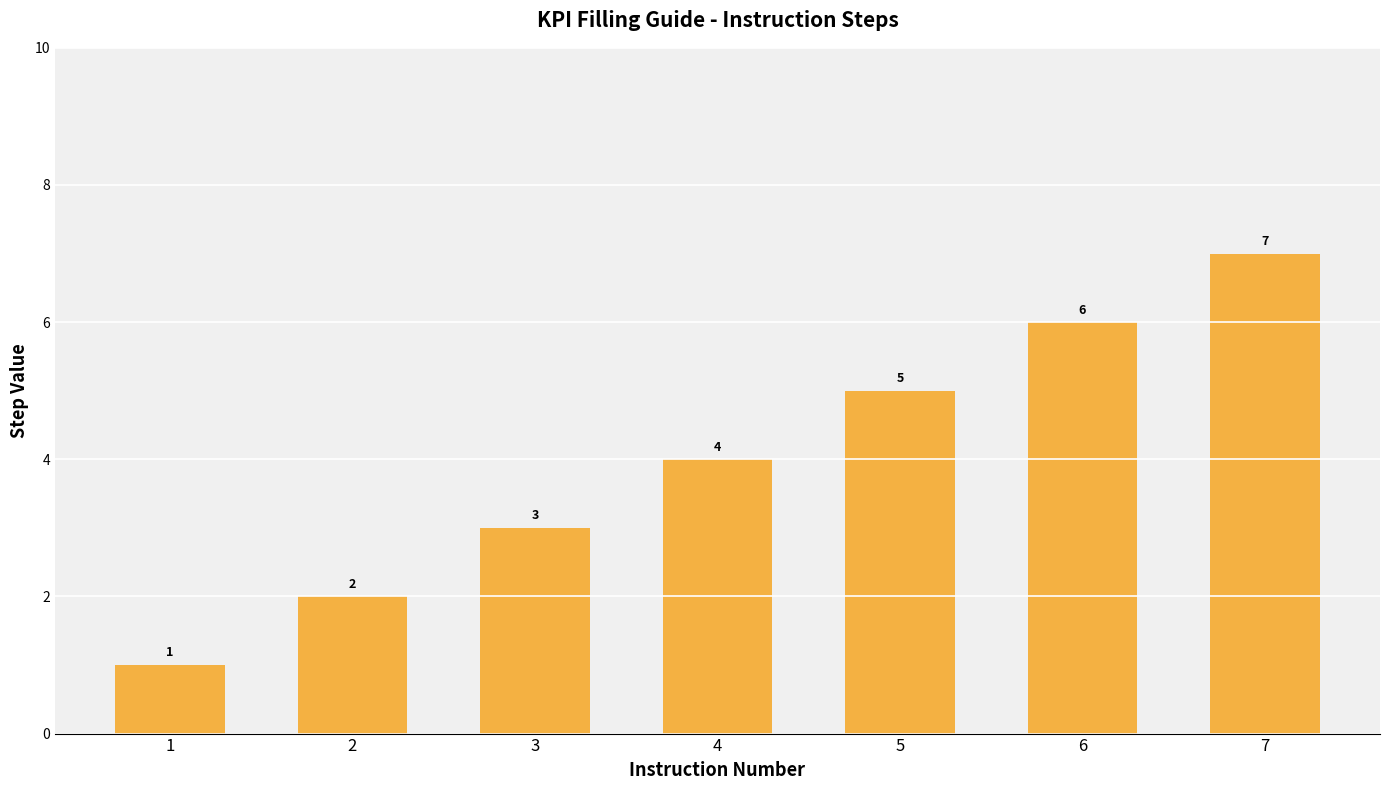

Which has a higher value, 3 or 1?

3